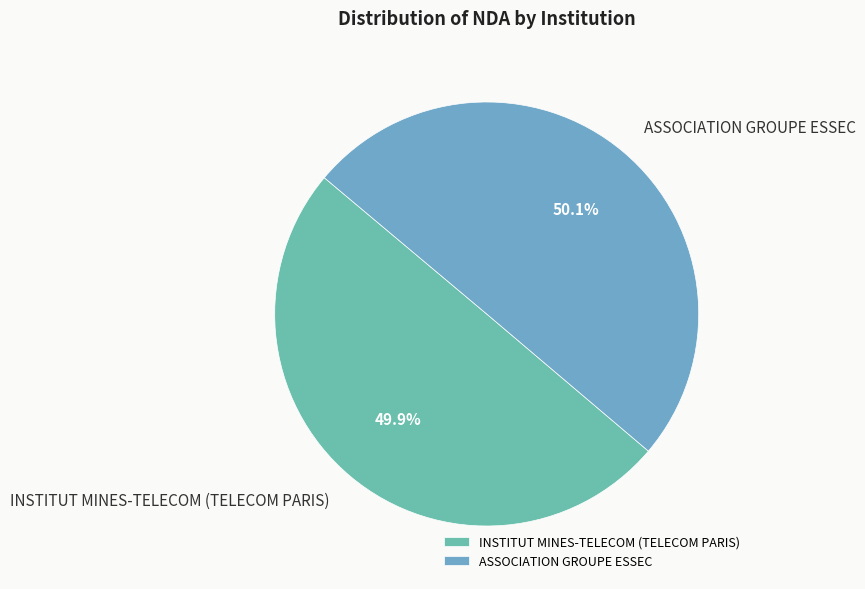

Does any single category account for the majority?

Yes